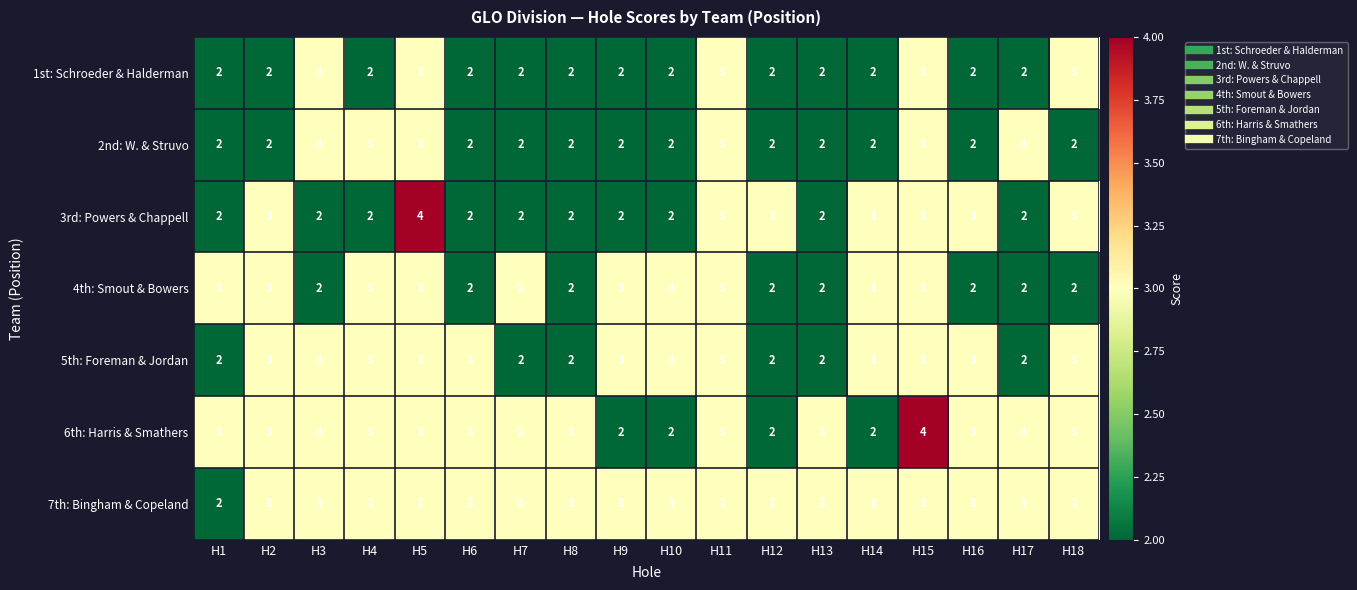

What is the highest value of the 2nd: W. & Struvo series?

3